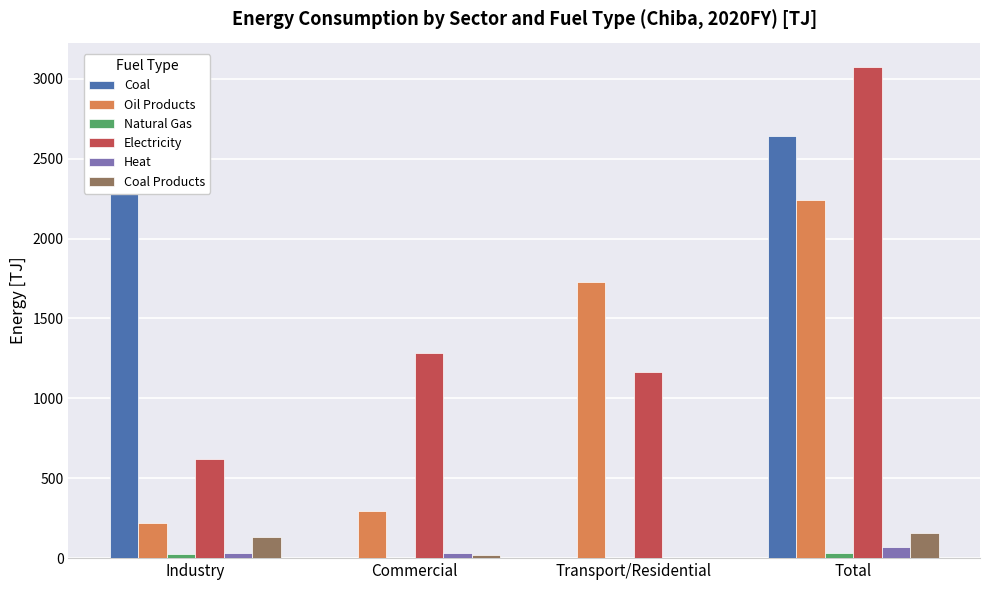

Are the bars horizontal?

No